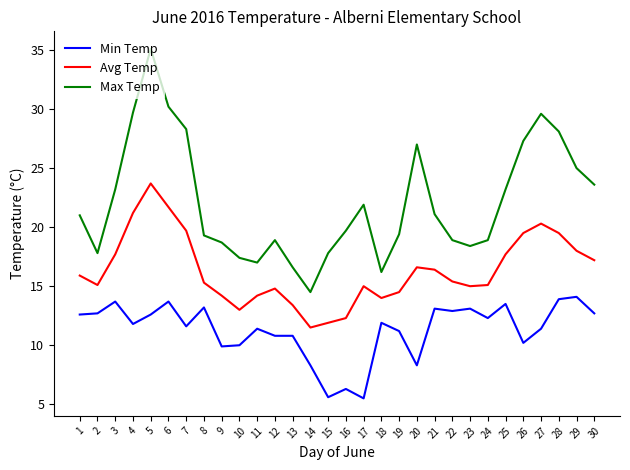

Is it true that Avg Temp equals 15.3 at 5?

False